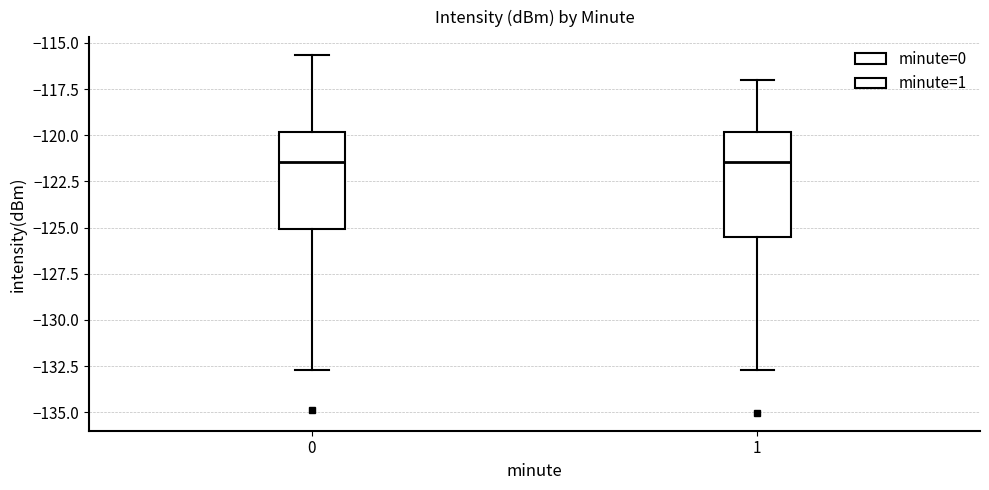

Where is the lower edge of the box at x = 0 on the y-axis? The values are not printed on the chart, so give them approximately, as read against the axis.

-125.0